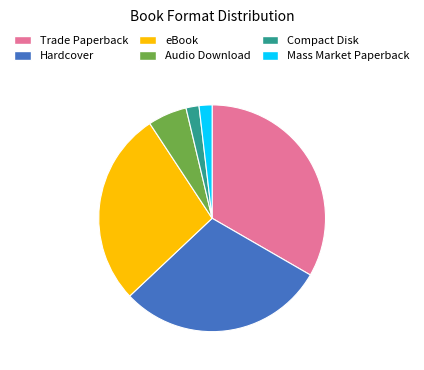

How many slices are in this pie chart?

6